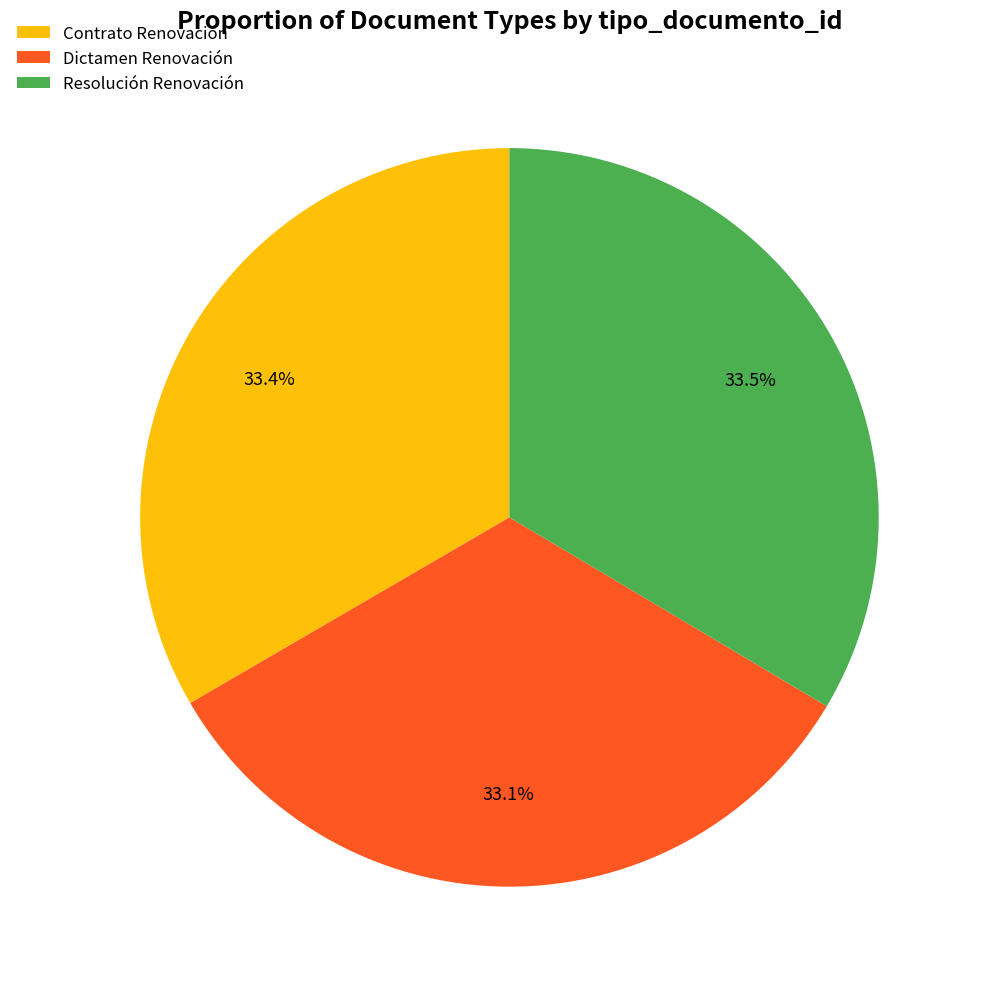

Is it true that Contrato Renovación is 33% of the pie?

True